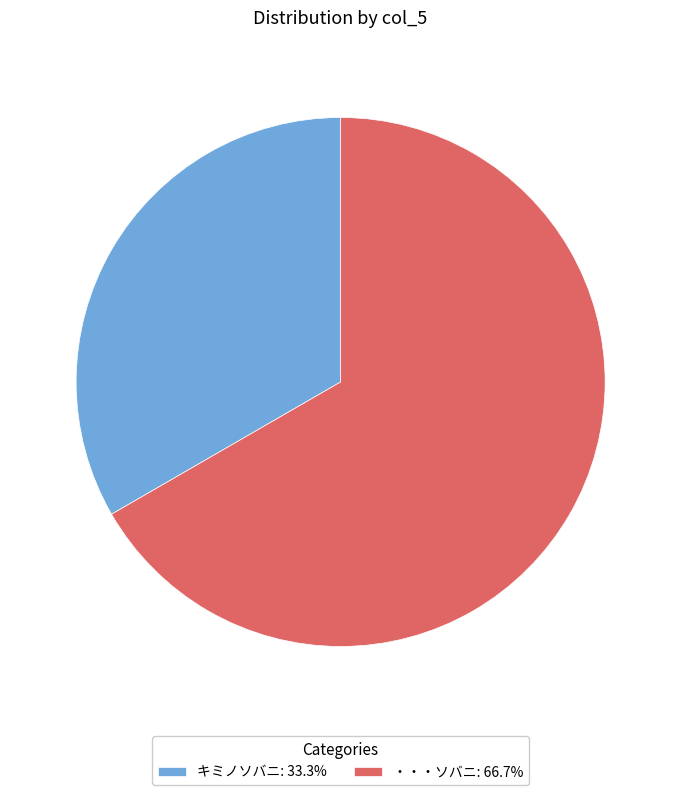

Approximately how many times larger is the value at ・・・ソバニ compared to キミノソバニ?

2.0